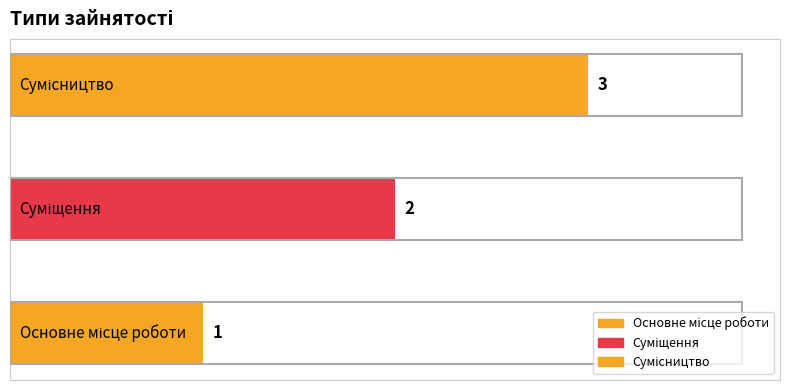

How many values are below 2?

1